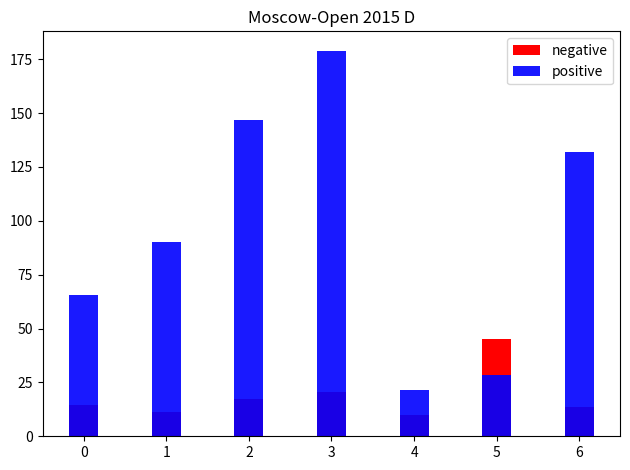

What is the sum of the negative values at 1 and 2?

28.6